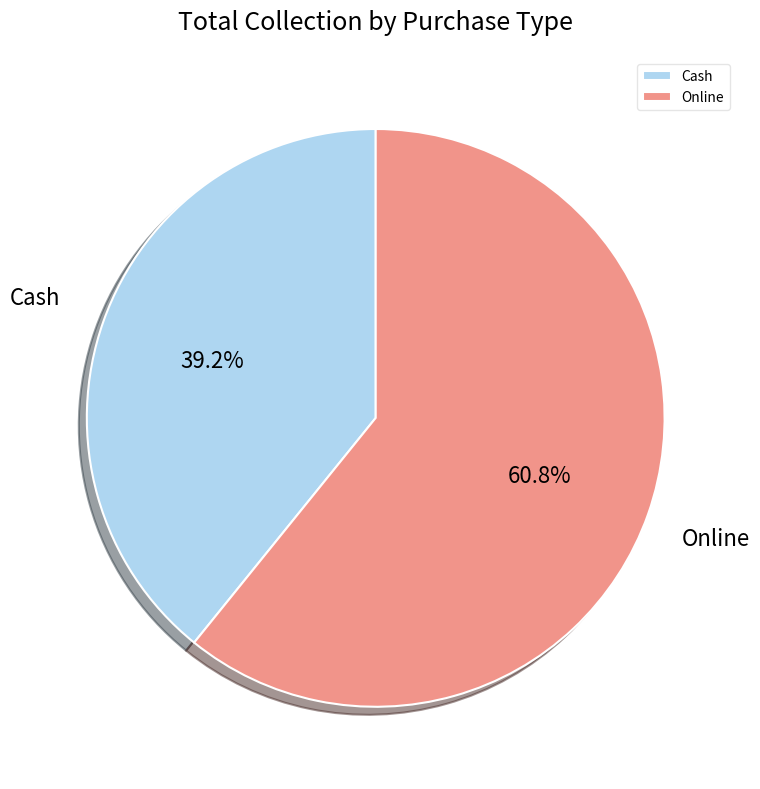

Is it true that Online is 61% of the pie?

True